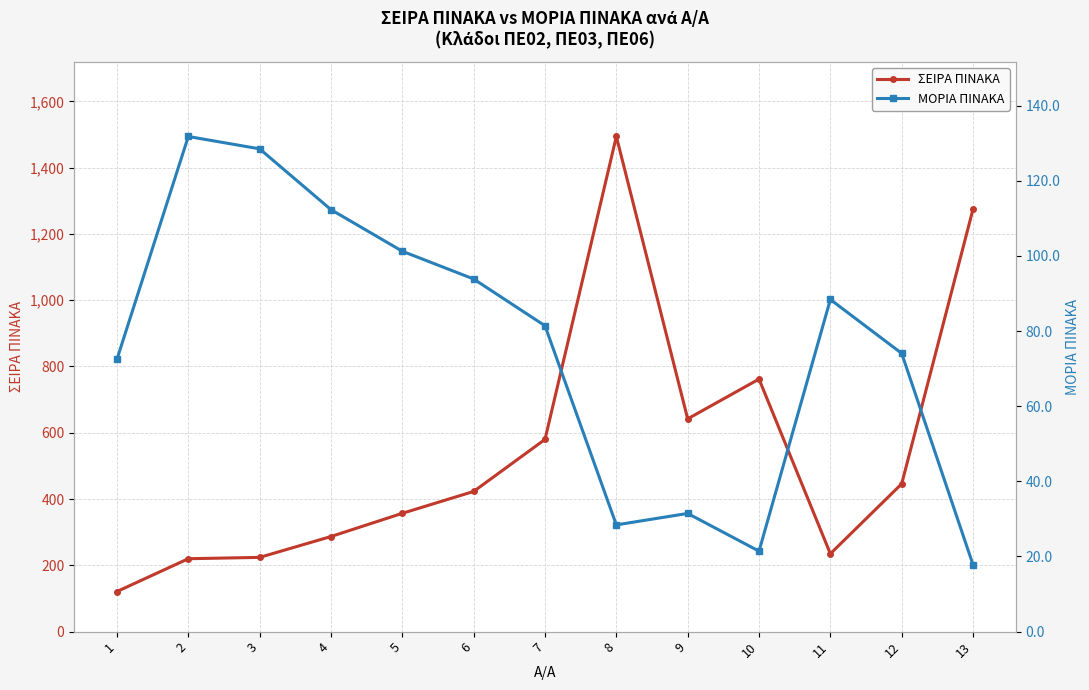

True or false: ΣΕΙΡΑ ΠΙΝΑΚΑ has more than 0 points higher than both neighbors.

True